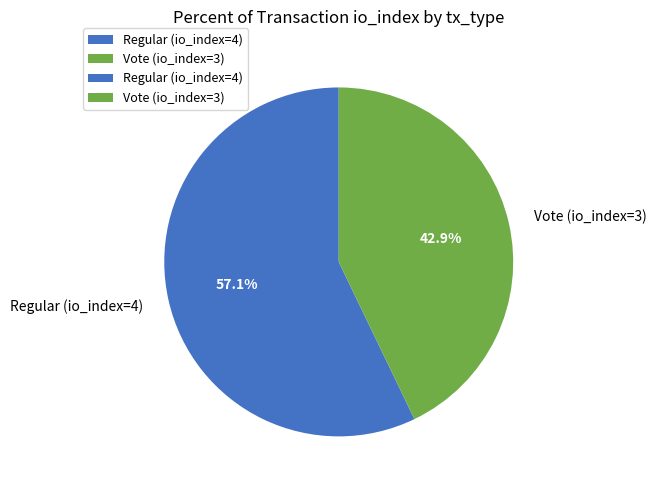

True or false: Regular (io_index=4) accounts for 57% of the total.

True